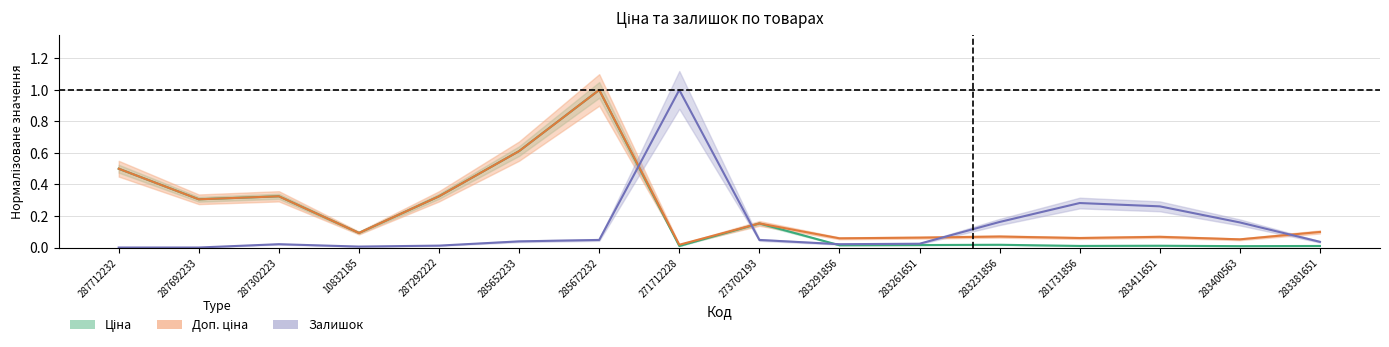

At how many categories does at least one series exceed 0?

16